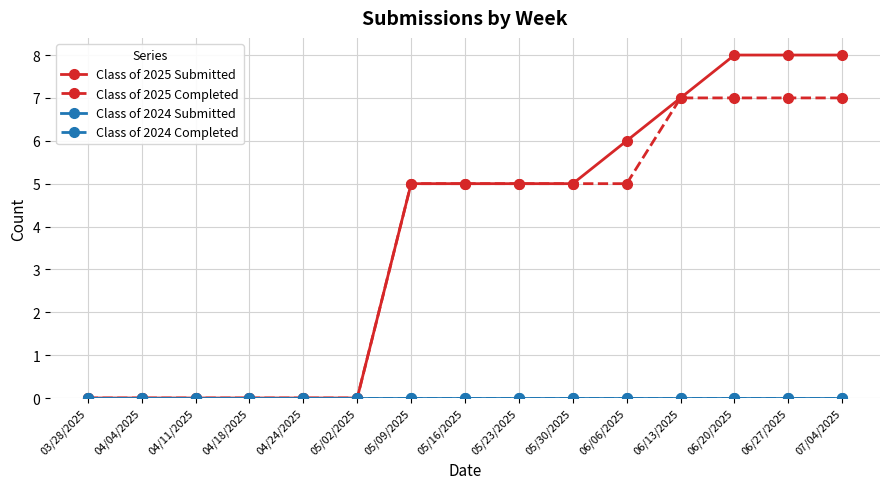

Is this an area chart (filled region under the line)?

No